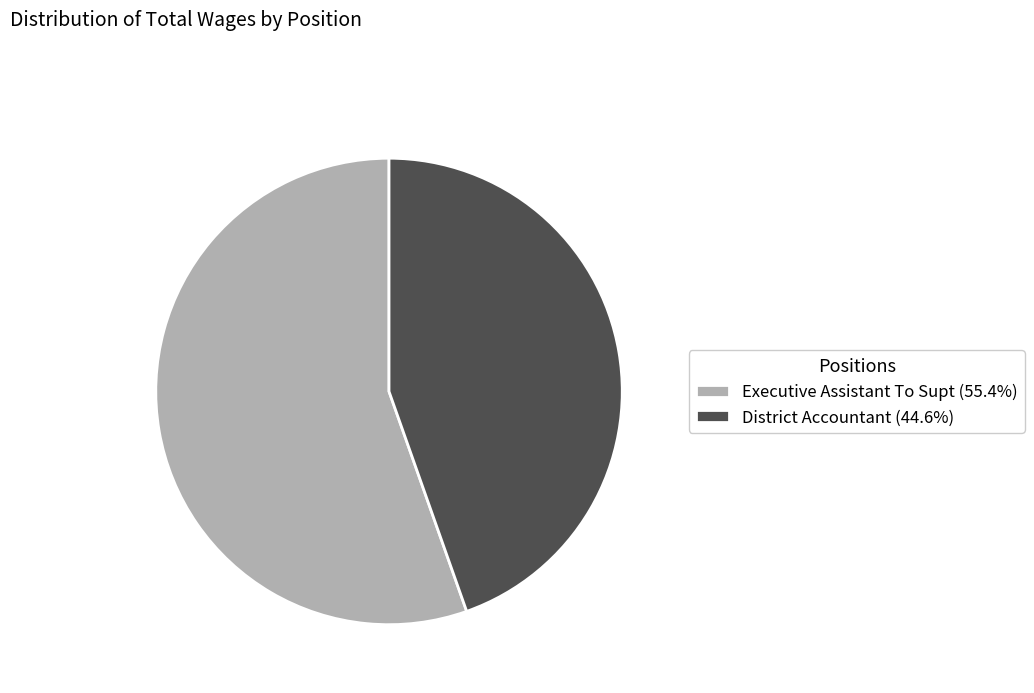

Which slice represents more than half of the pie?

Executive Assistant To Supt